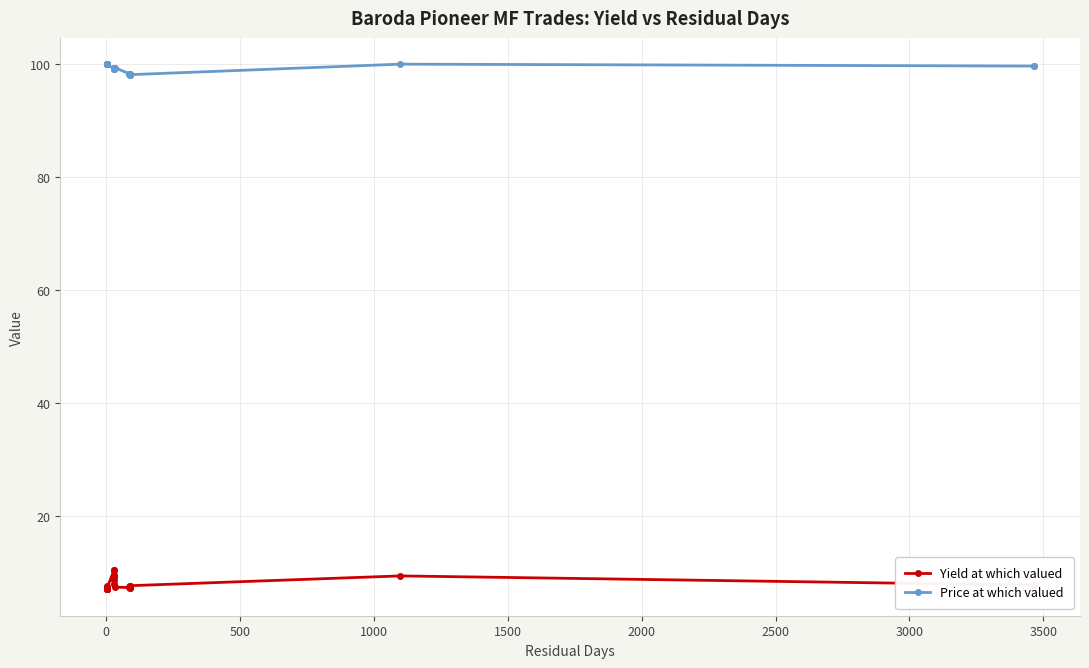

Is the value of Price at which valued at 16 greater than the value of Yield at which valued at 3000?

Yes